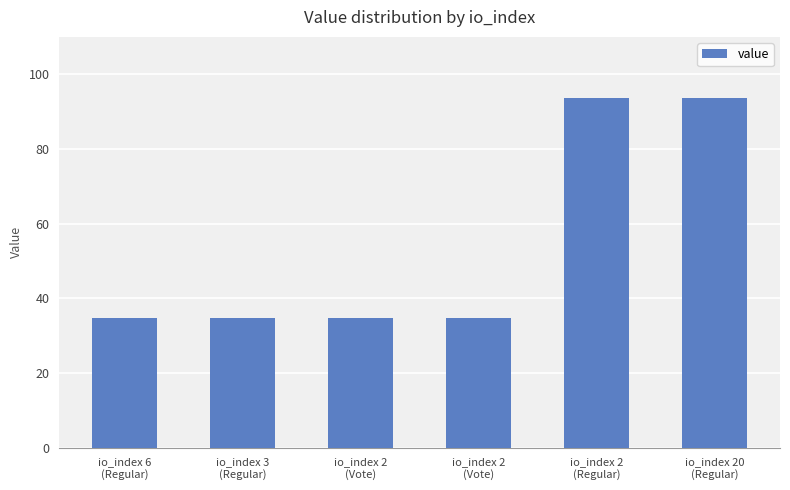

Are the bars horizontal?

No